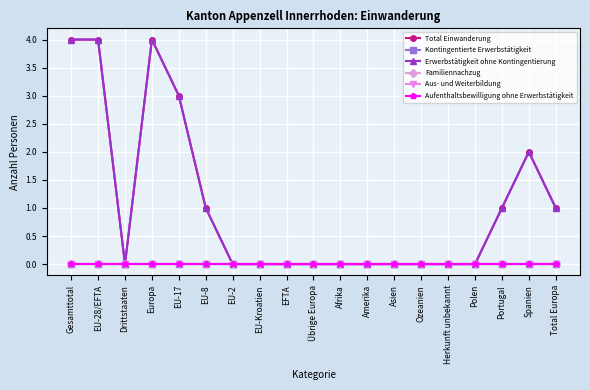

What is the label of the 15th point from the right?

EU-17